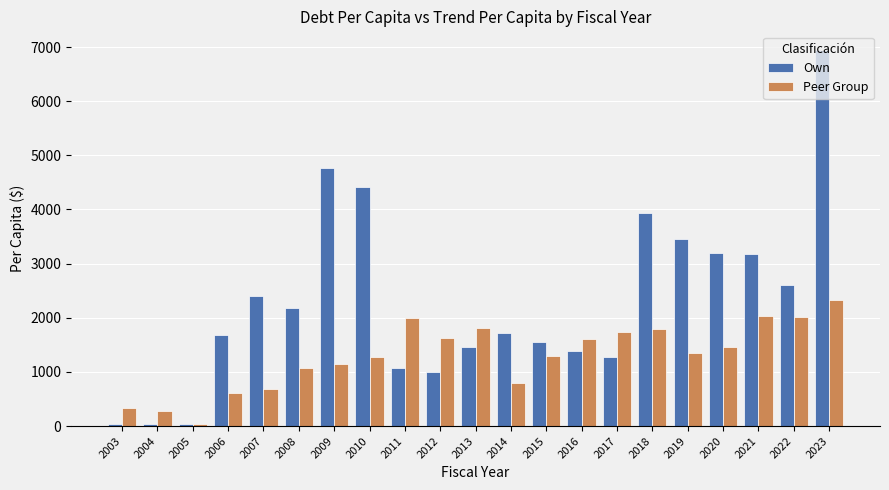

Which series has the largest total across all categories?

Own